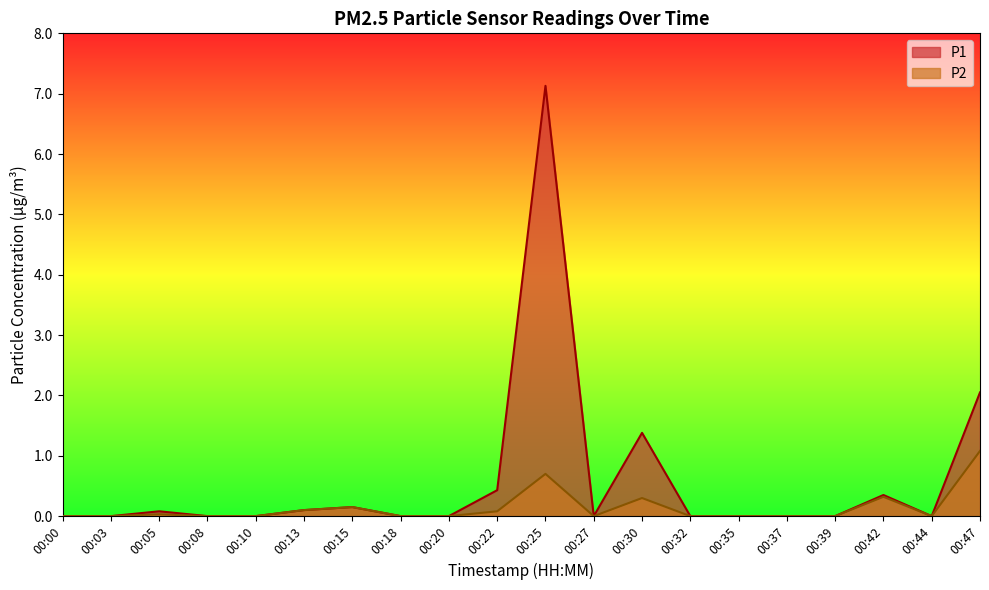

Which series changed the most between 00:35 and 00:47?

P1